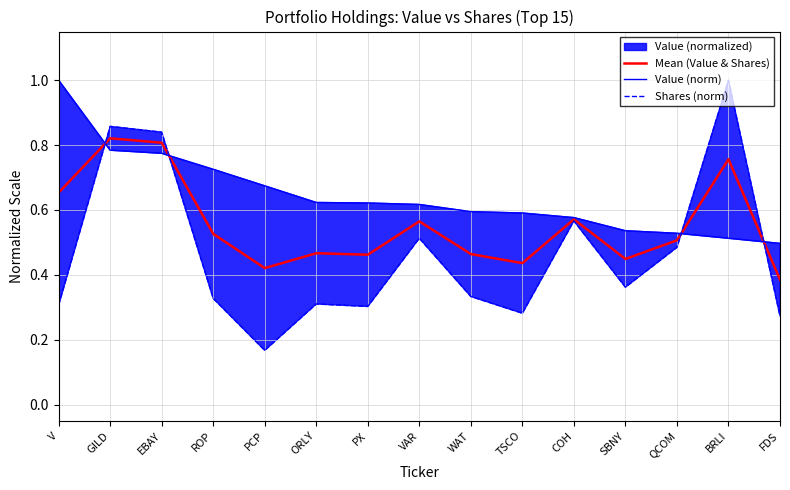

What is the difference between the maximum and minimum values in the Mean (Value & Shares) series?

0.4